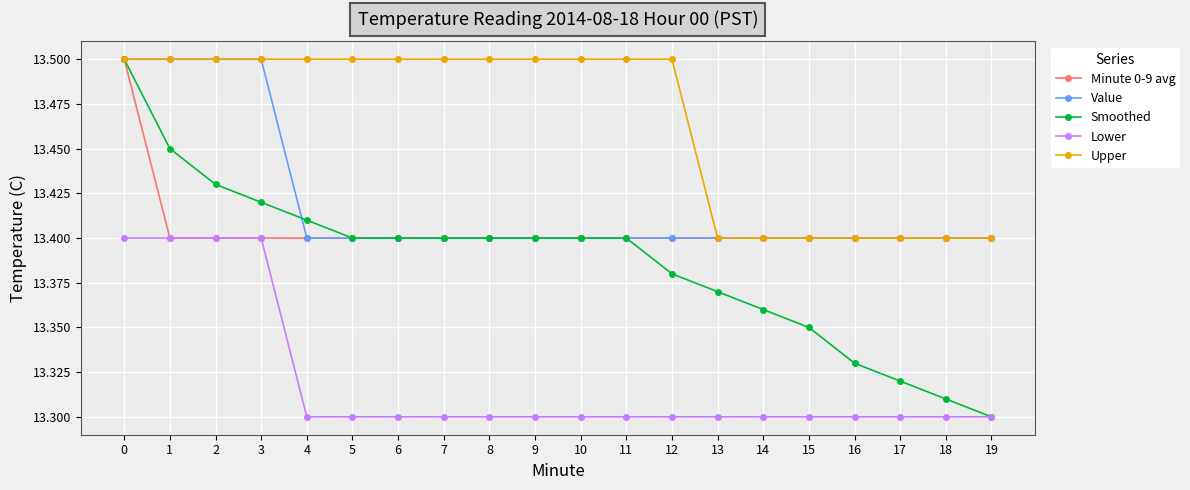

What is the maximum value for Minute 0-9 avg?

13.5